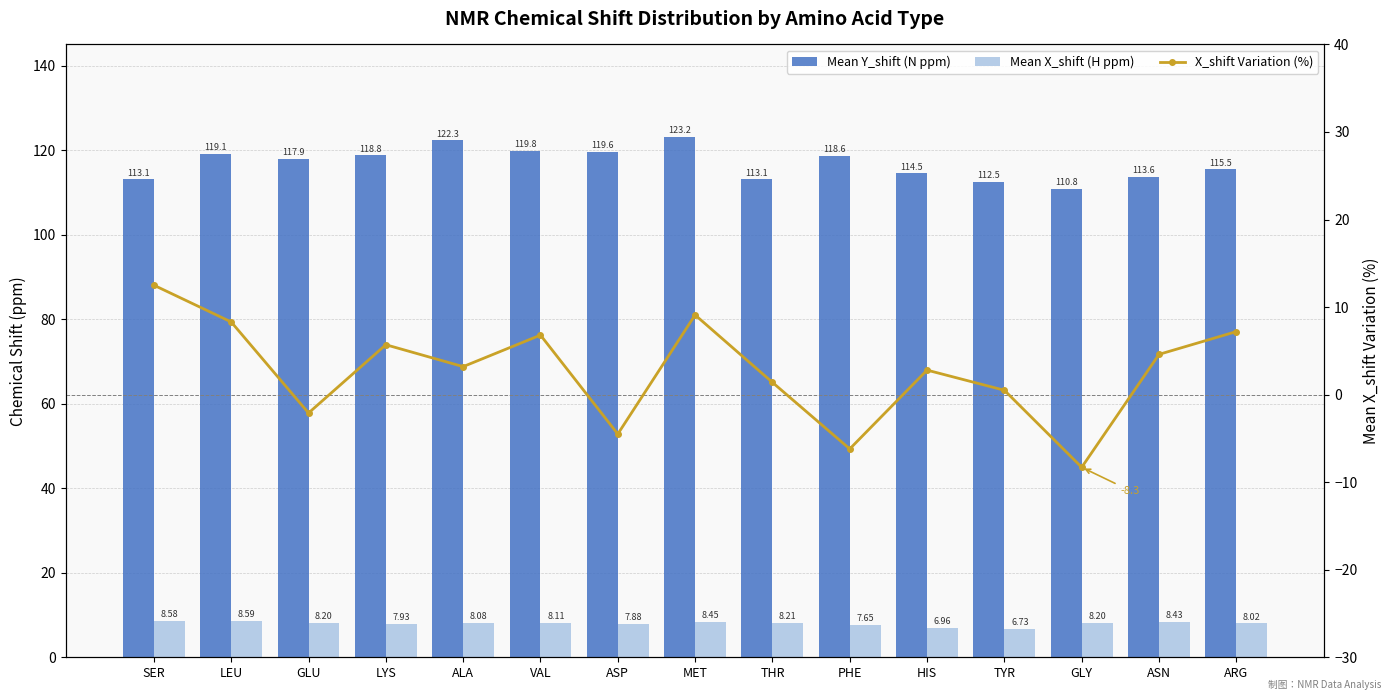

What is the label of the 13th bar from the right?

GLU